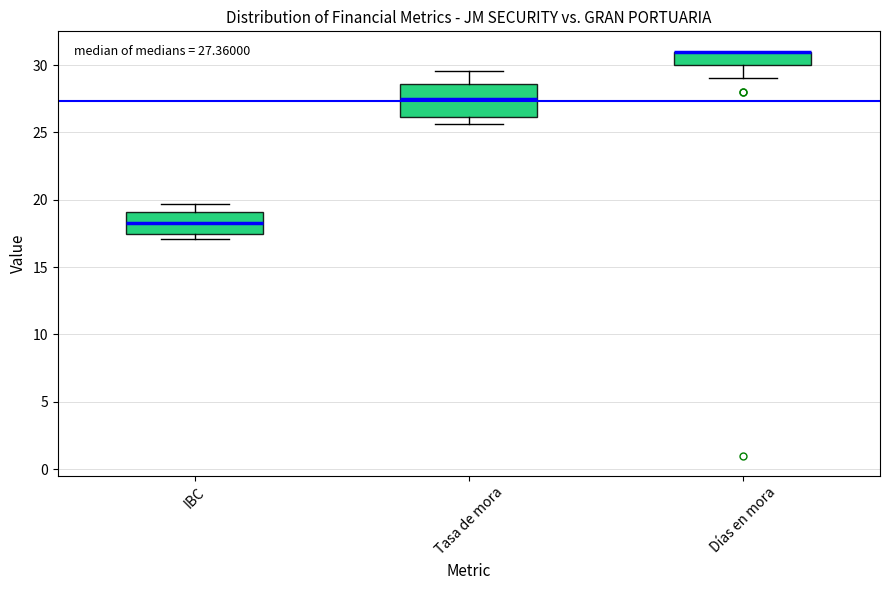

Which box is the tallest, from its lower edge to its upper edge?

Tasa de mora